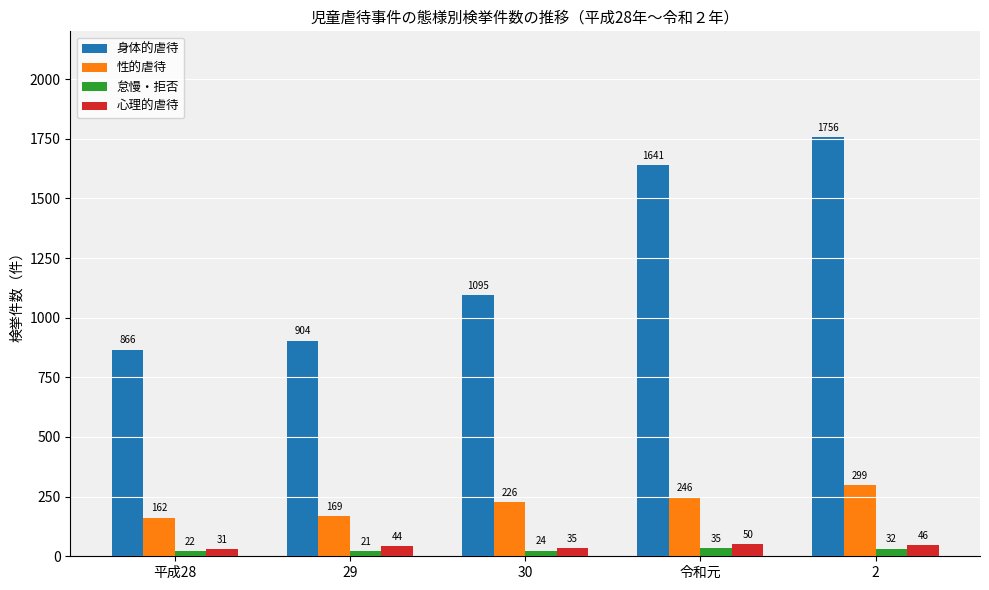

What is the total value across all series at 30?

1380